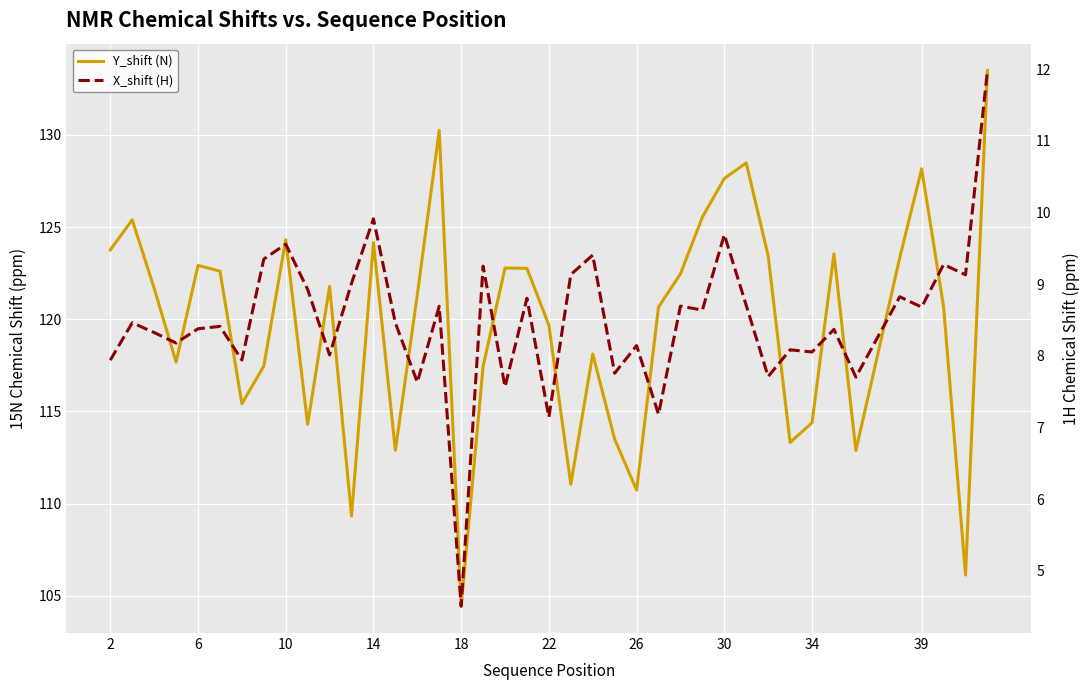

In X_shift (H), how many points are lower than both neighbors (excluding endpoints)?

15